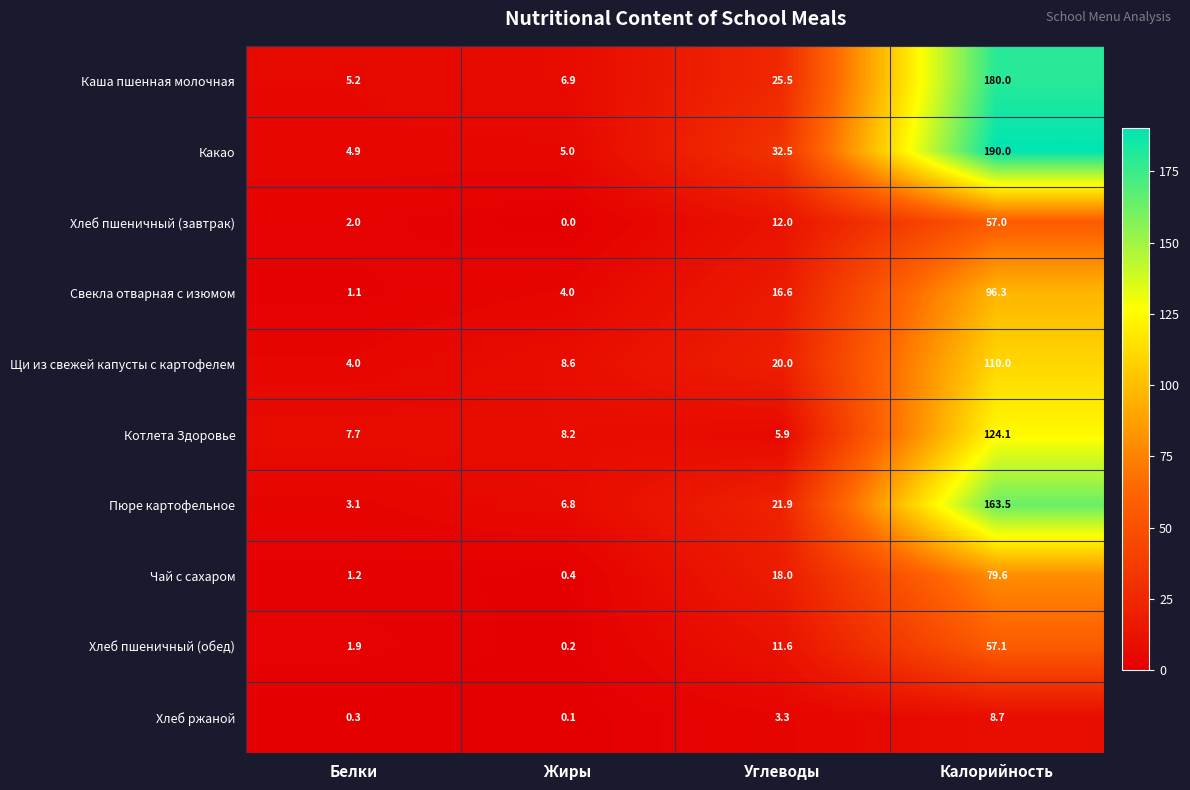

True or false: Каша пшенная молочная has a value of 2.2 at Жиры.

False